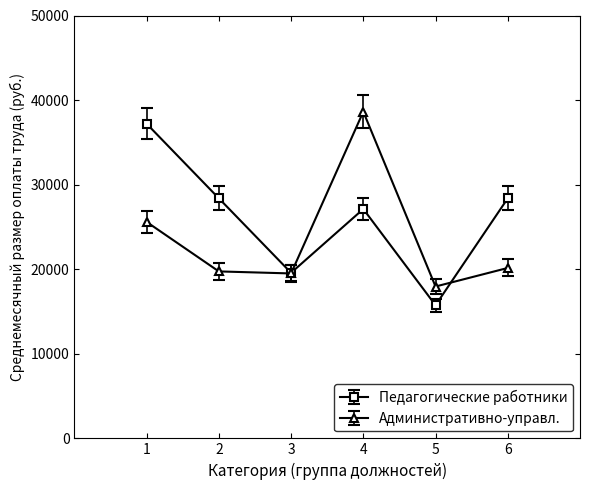

List the series in order of their overall mean, highest first.

Педагогические работники, Административно-управл.